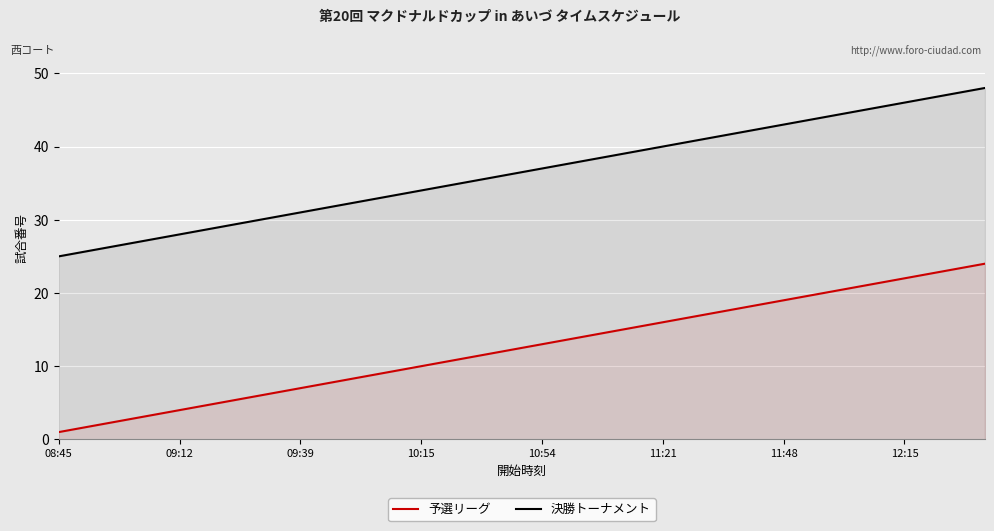

True or false: 予選リーグ and 決勝トーナメント intersect in this chart.

False